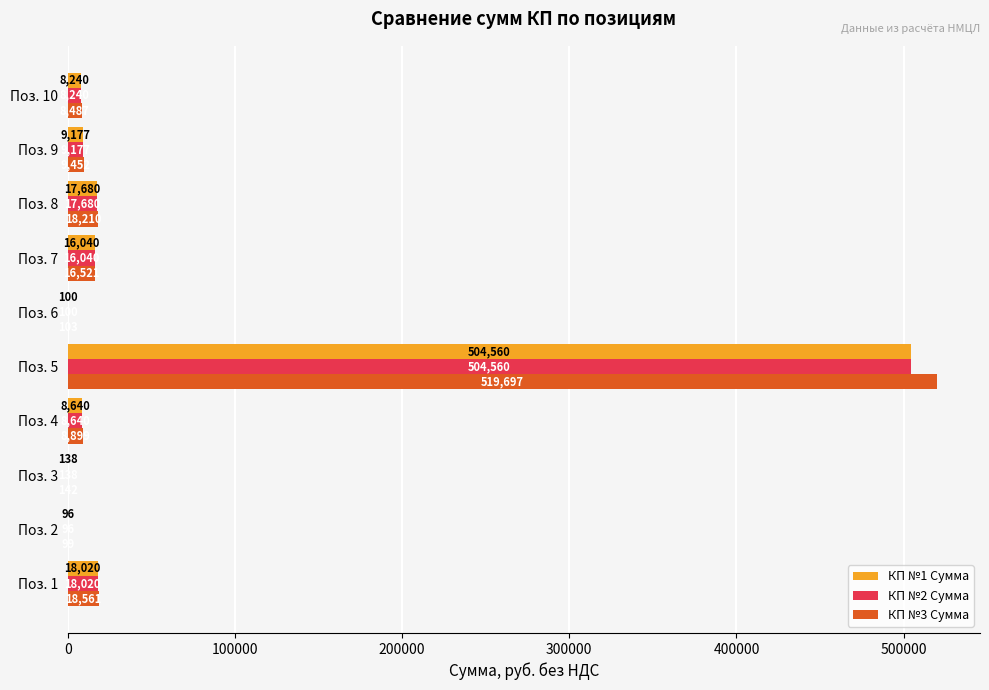

Between Поз. 7 and Поз. 8, which series saw the biggest shift?

КП №3 Сумма